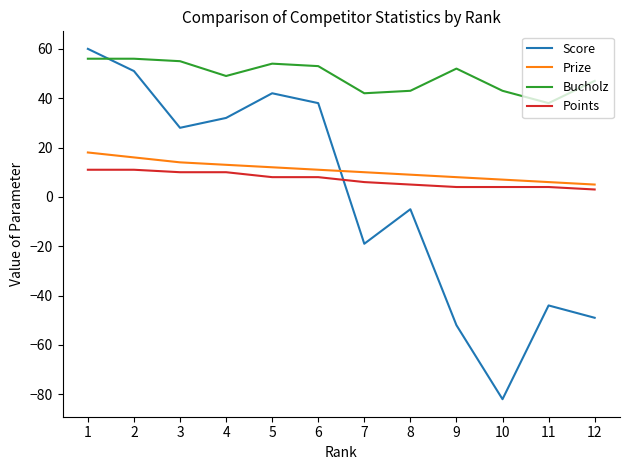

At which category is the sum across all series the highest?

1